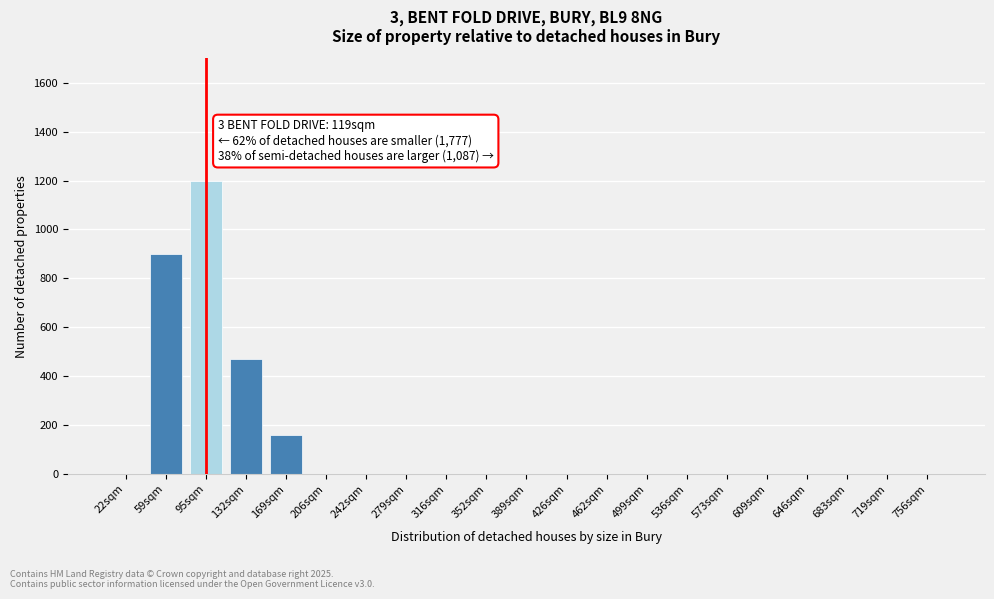

Reading left to right, what are all the values shown in this chart?

22sqm=0	59sqm=900	95sqm=1200	132sqm=470	169sqm=160	206sqm=0	242sqm=0	279sqm=0	316sqm=0	352sqm=0	389sqm=0	426sqm=0	462sqm=0	499sqm=0	536sqm=0	573sqm=0	609sqm=0	646sqm=0	683sqm=0	719sqm=0	756sqm=0